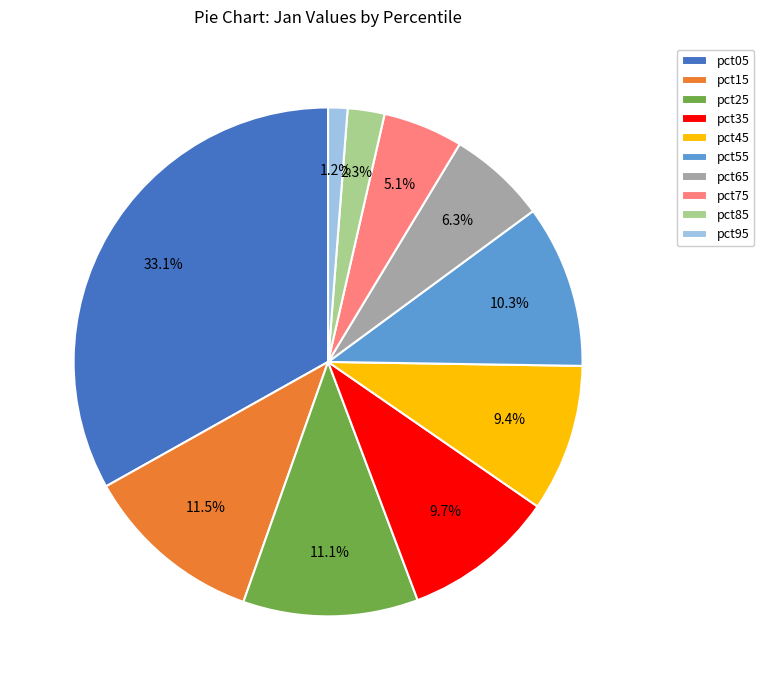

How many slices are in this pie chart?

10